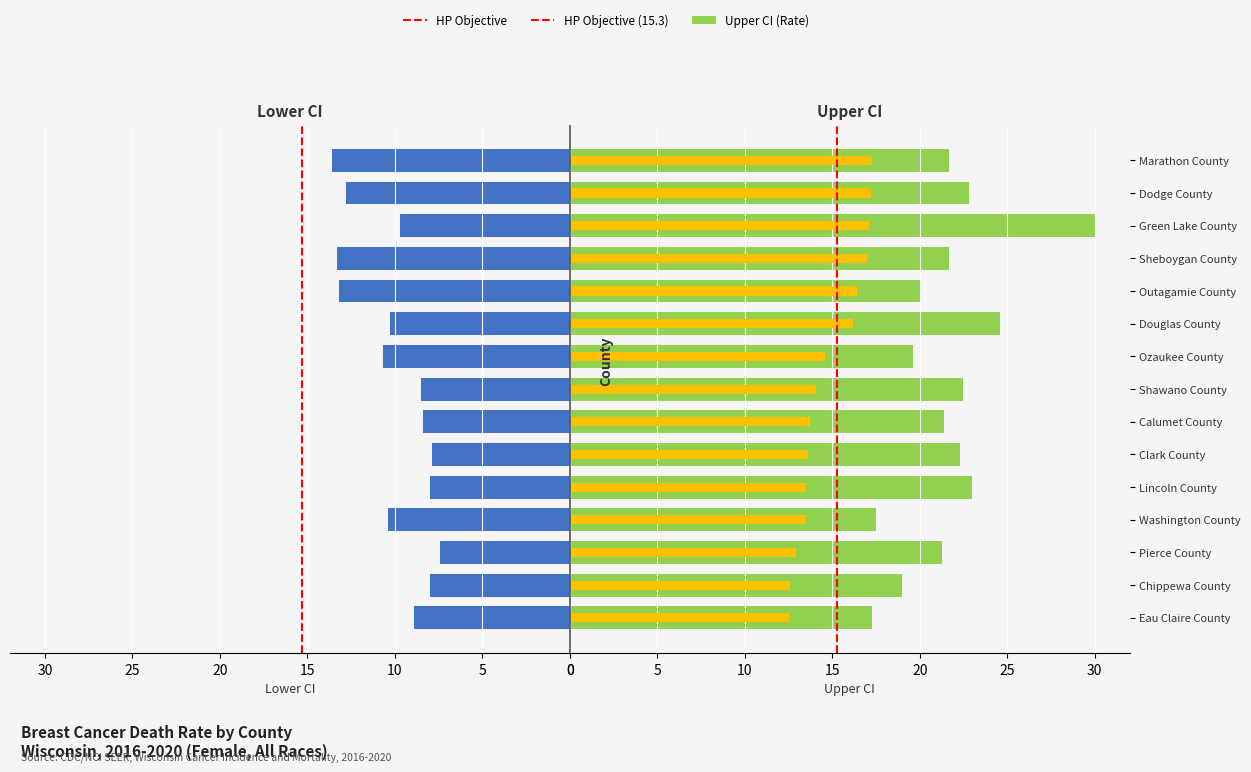

Reading left to right, extract all data points from this chart.

Age-Adjusted Death Rate: Eau Claire County=12.5	Chippewa County=12.6	Pierce County=12.9	Washington County=13.5	Lincoln County=13.5	Clark County=13.6	Calumet County=13.7	Shawano County=14.1	Ozaukee County=14.6	Douglas County=16.2	Outagamie County=16.4	Sheboygan County=17.0	Green Lake County=17.1	Dodge County=17.2	Marathon County=17.3
Lower CI: Eau Claire County=8.9	Chippewa County=8.0	Pierce County=7.4	Washington County=10.4	Lincoln County=8.0	Clark County=7.9	Calumet County=8.4	Shawano County=8.5	Ozaukee County=10.7	Douglas County=10.3	Outagamie County=13.2	Sheboygan County=13.3	Green Lake County=9.7	Dodge County=12.8	Marathon County=13.6
Upper CI: Eau Claire County=17.3	Chippewa County=19.0	Pierce County=21.3	Washington County=17.5	Lincoln County=23.0	Clark County=22.3	Calumet County=21.4	Shawano County=22.5	Ozaukee County=19.6	Douglas County=24.6	Outagamie County=20.1	Sheboygan County=21.7	Green Lake County=30.0	Dodge County=22.8	Marathon County=21.7